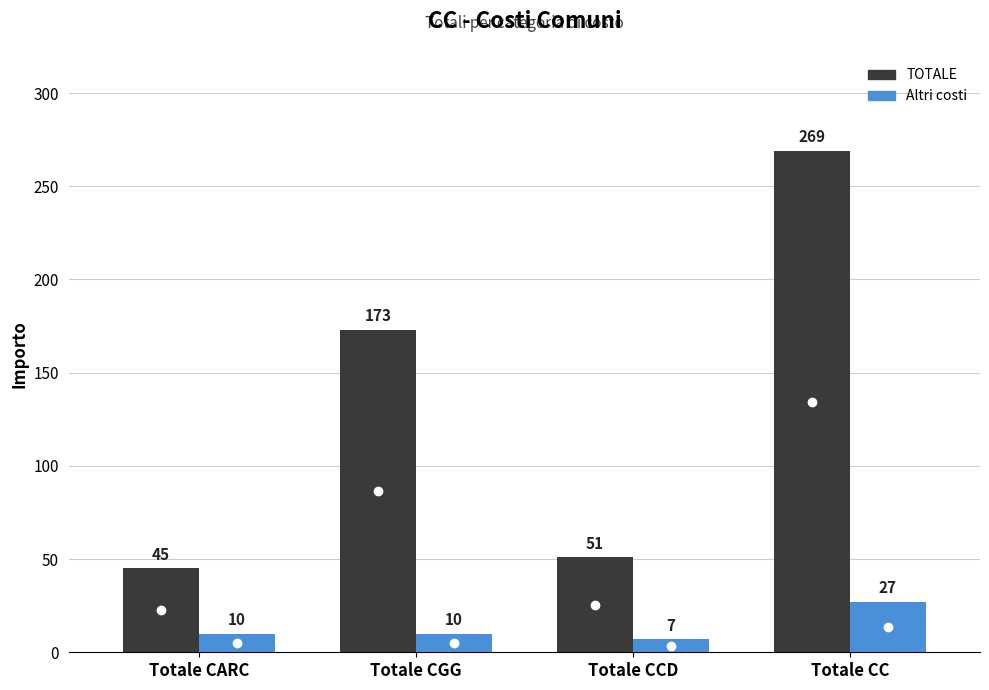

Rank the series by their average value, from highest to lowest.

TOTALE, Altri costi